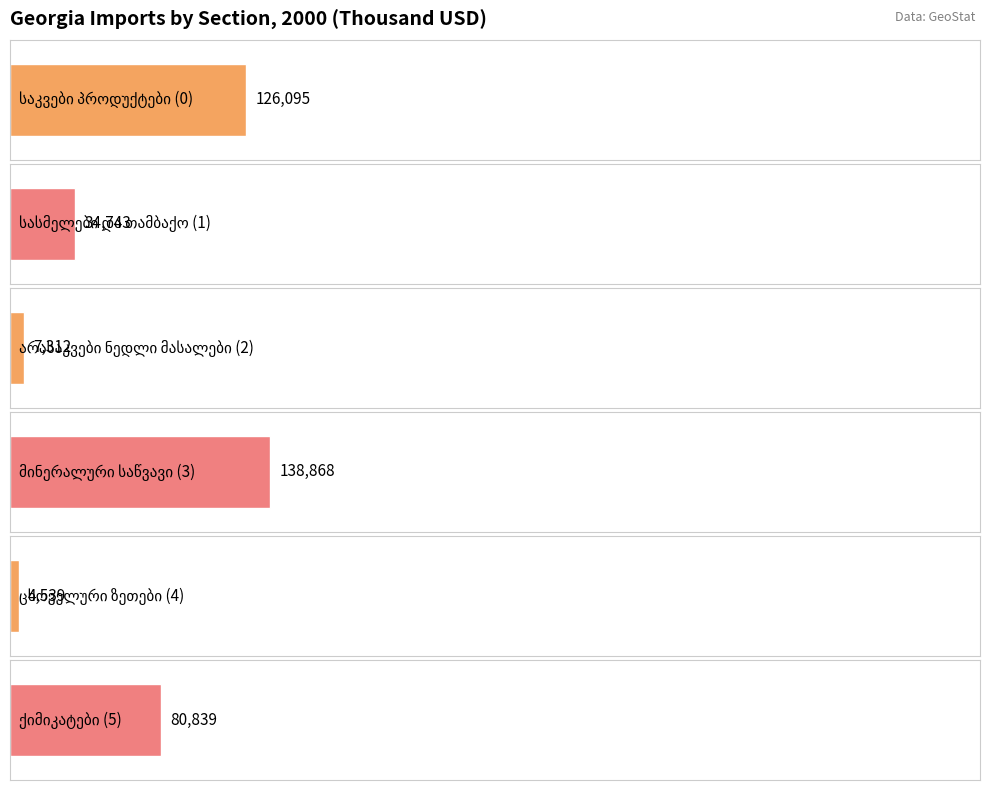

How many categories are shown in the chart?

6